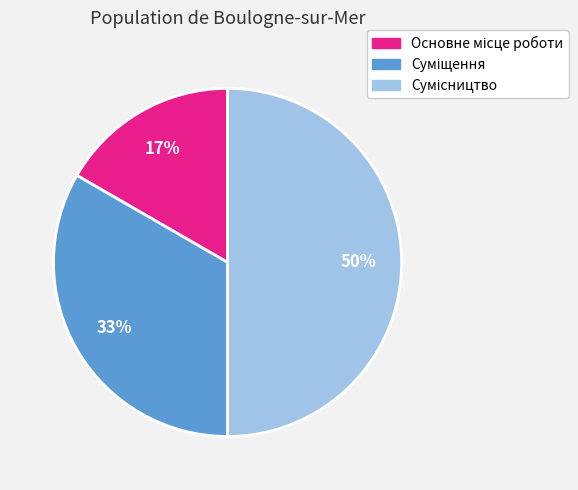

To the nearest percent, what is the difference between the largest and smallest slice percentages?

33%